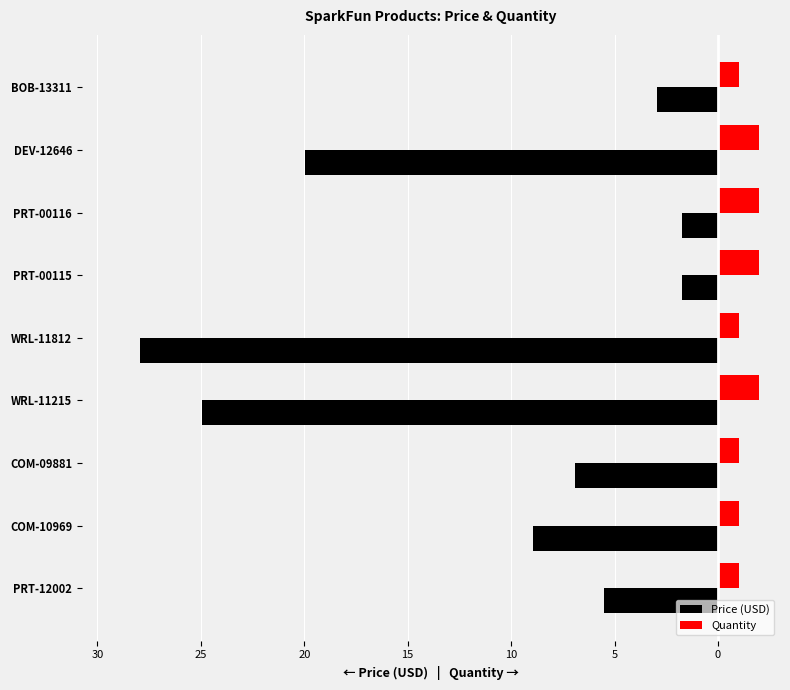

Reading left to right, transcribe all the data shown in this chart.

Price (USD): -5.5	-8.9	-6.9	-24.9	-27.9	-1.8	-1.8	-19.9	-3.0
Quantity: 1.0	1.0	1.0	2.0	1.0	2.0	2.0	2.0	1.0